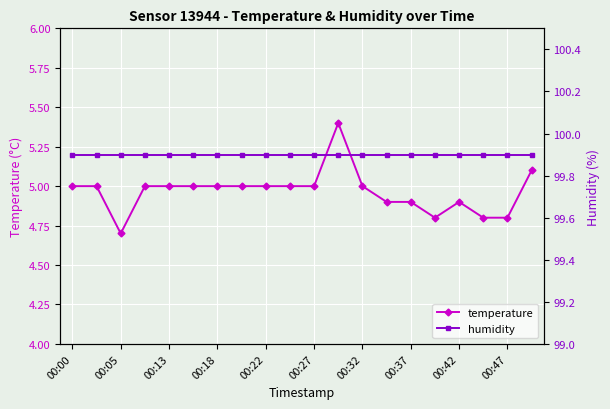

Rank the series by their average value, from highest to lowest.

humidity, temperature